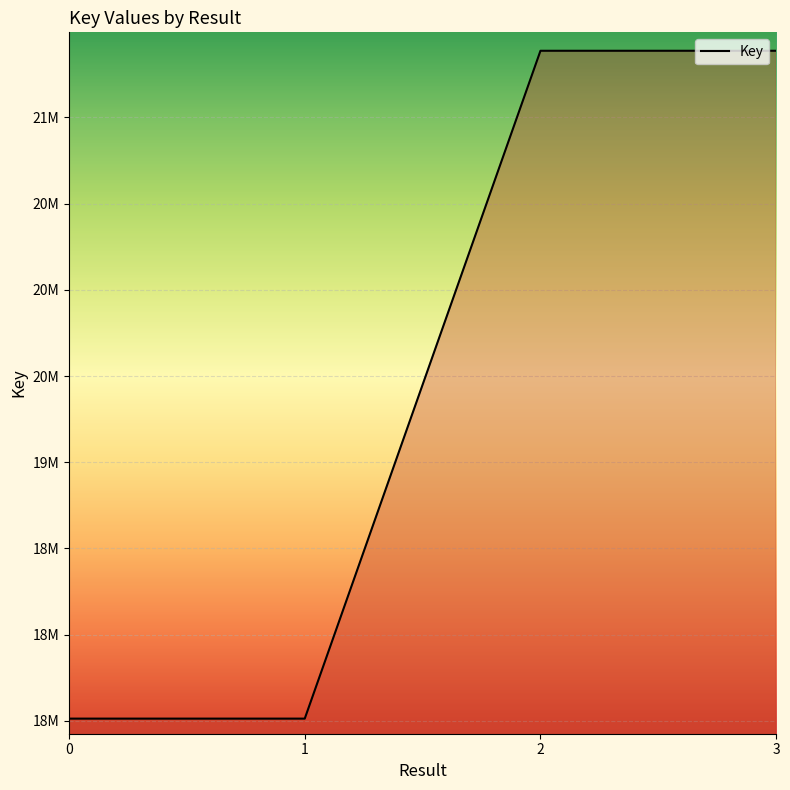

Approximately how many times larger is the value at 1 compared to 2?

0.8